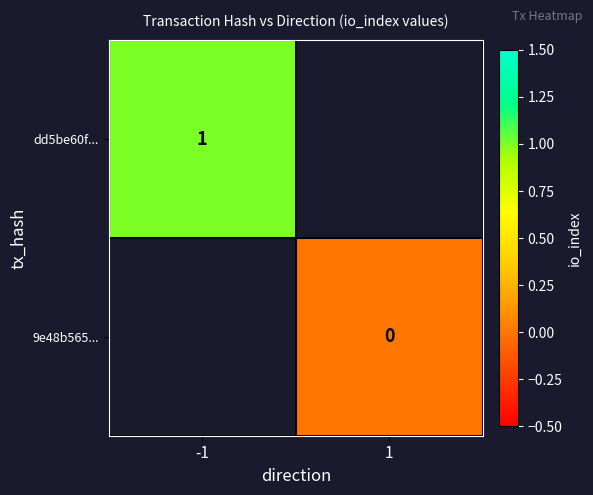

Which has a higher value, 1 or -1?

-1